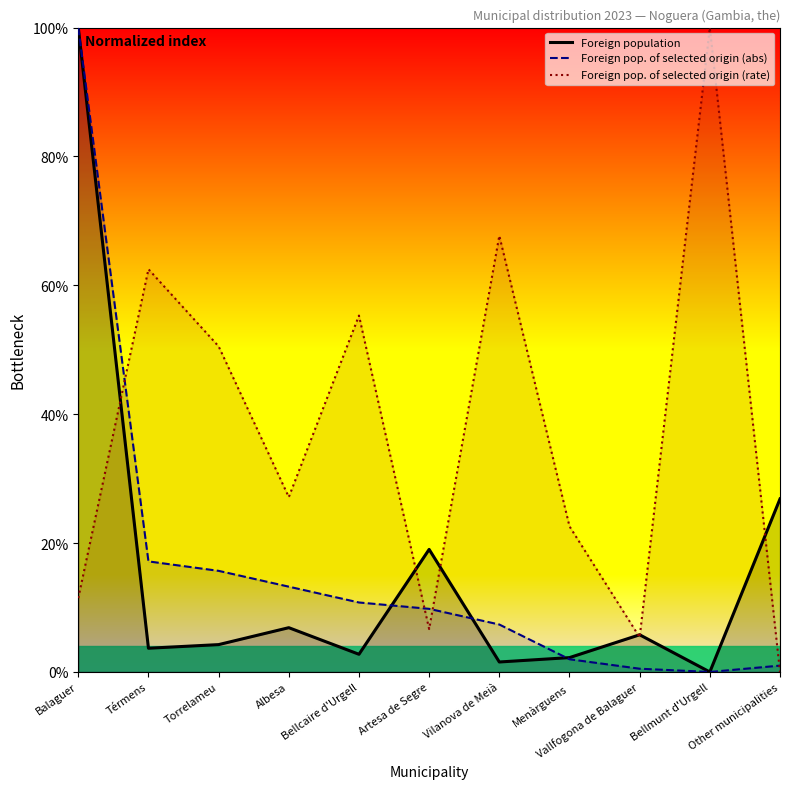

What is the difference between the maximum and minimum values in the Foreign pop. of selected origin (rate) series?

100.0